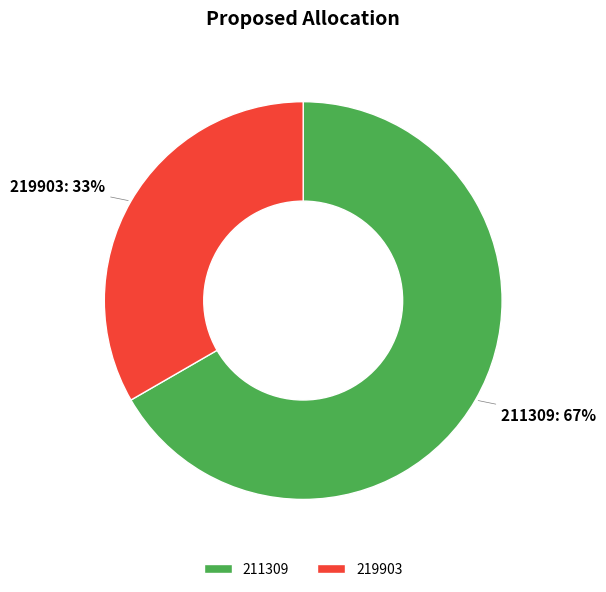

Is there a majority slice in this chart?

Yes